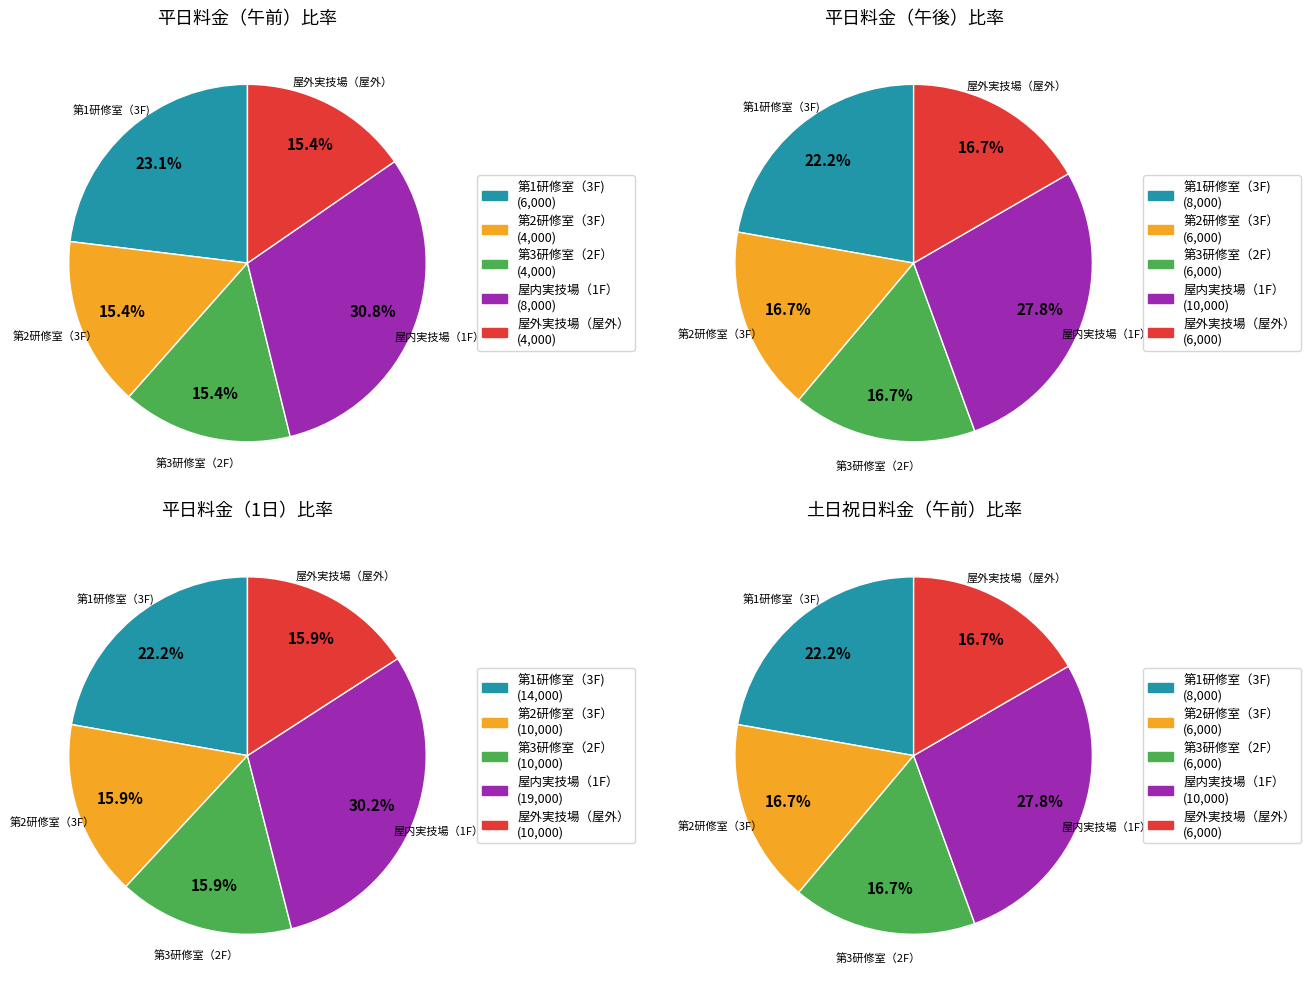

What portion of the pie excludes 午後?

71.4%